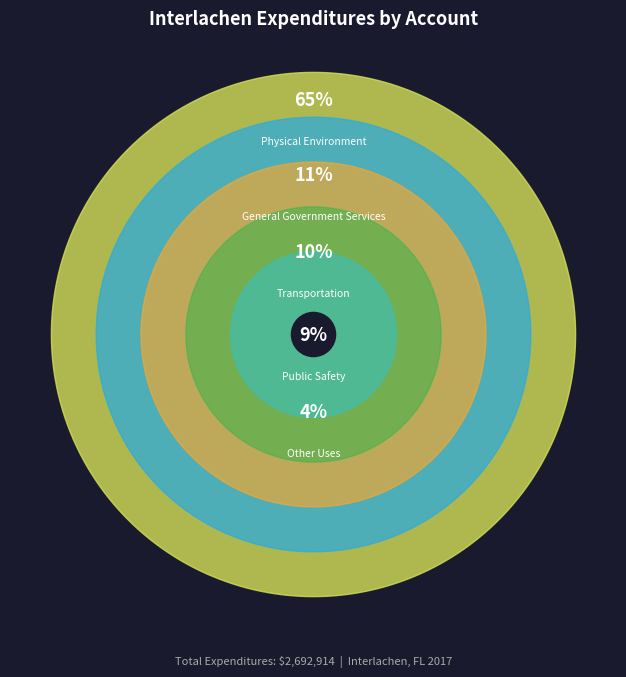

To the nearest percent, what is the difference between the largest and smallest slice percentages?

61%